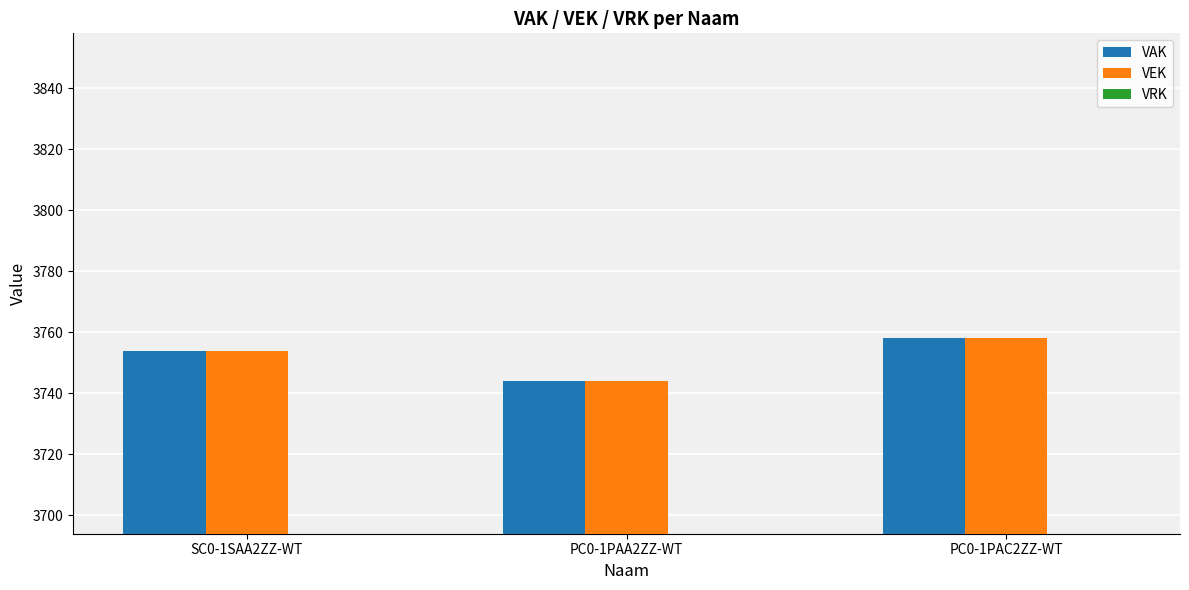

At which label does VAK reach its minimum?

PC0-1PAA2ZZ-WT